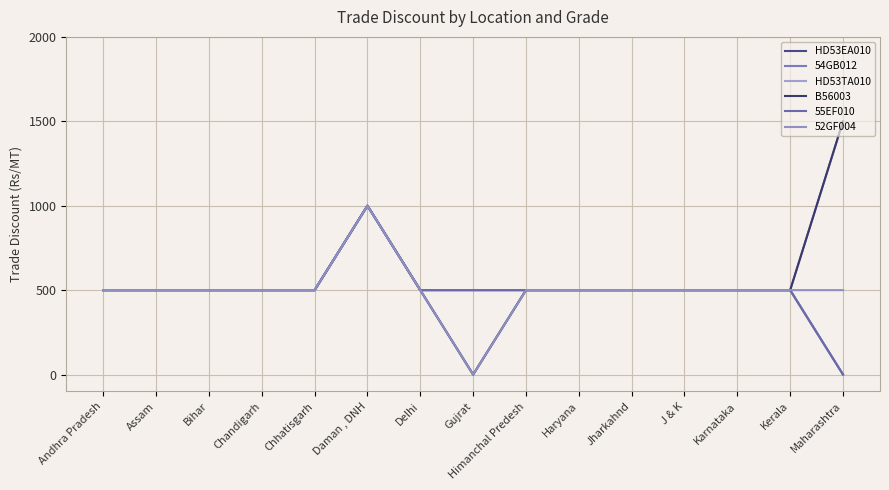

Rank the categories by HD53TA010 value from lowest to highest.

Maharashtra, Andhra Pradesh, Assam, Bihar, Chandigarh, Chhatisgarh, Delhi, Gujrat, Himanchal Predesh, Haryana, Jharkahnd, J & K, Karnataka, Kerala, Daman , DNH